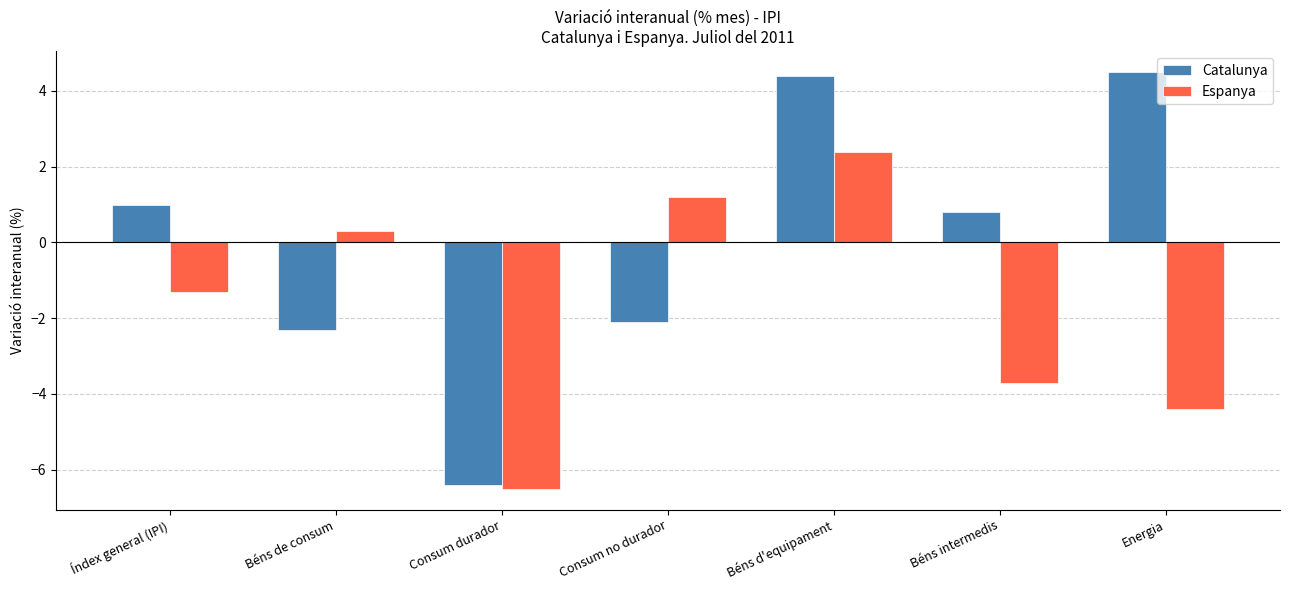

Reading left to right, transcribe all the data shown in this chart.

Catalunya: Índex general (IPI)=1.0	Béns de consum=-2.3	Consum durador=-6.4	Consum no durador=-2.1	Béns d'equipament=4.4	Béns intermedis=0.8	Energia=4.5
Espanya: Índex general (IPI)=-1.3	Béns de consum=0.3	Consum durador=-6.5	Consum no durador=1.2	Béns d'equipament=2.4	Béns intermedis=-3.7	Energia=-4.4